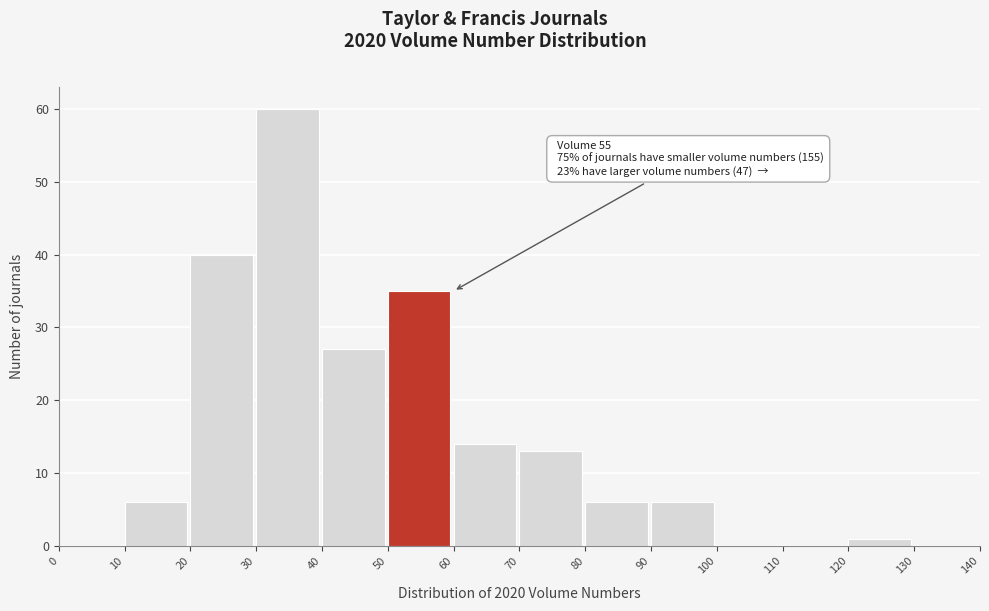

Over which range of the x-axis is the bar tallest?

30 to 40